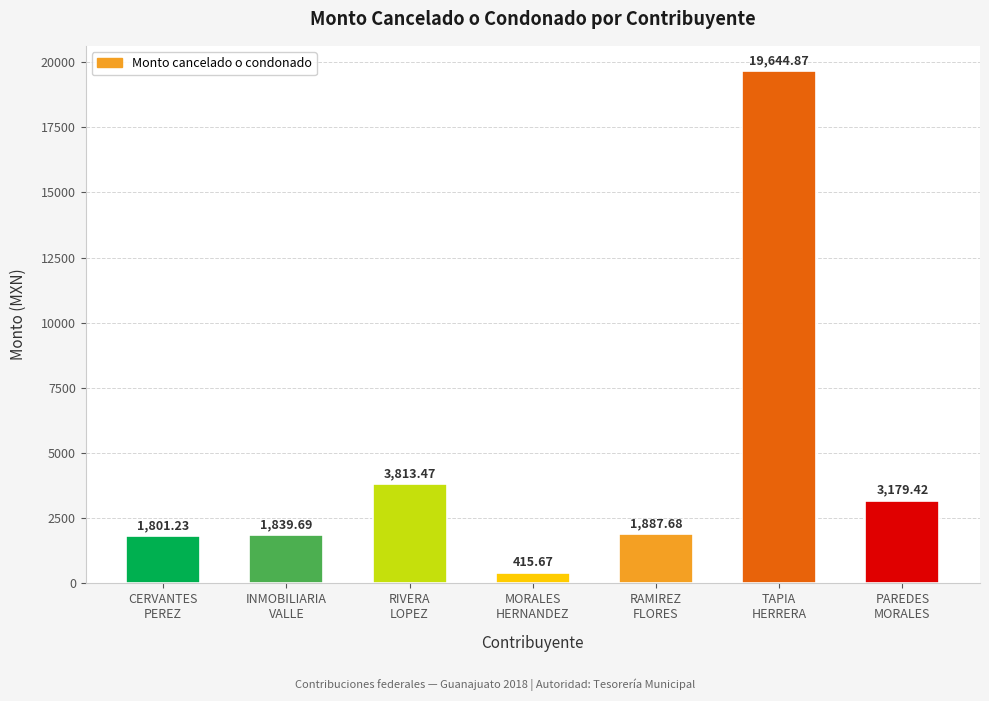

At which label is the value closest to 10030?

RIVERA
LOPEZ